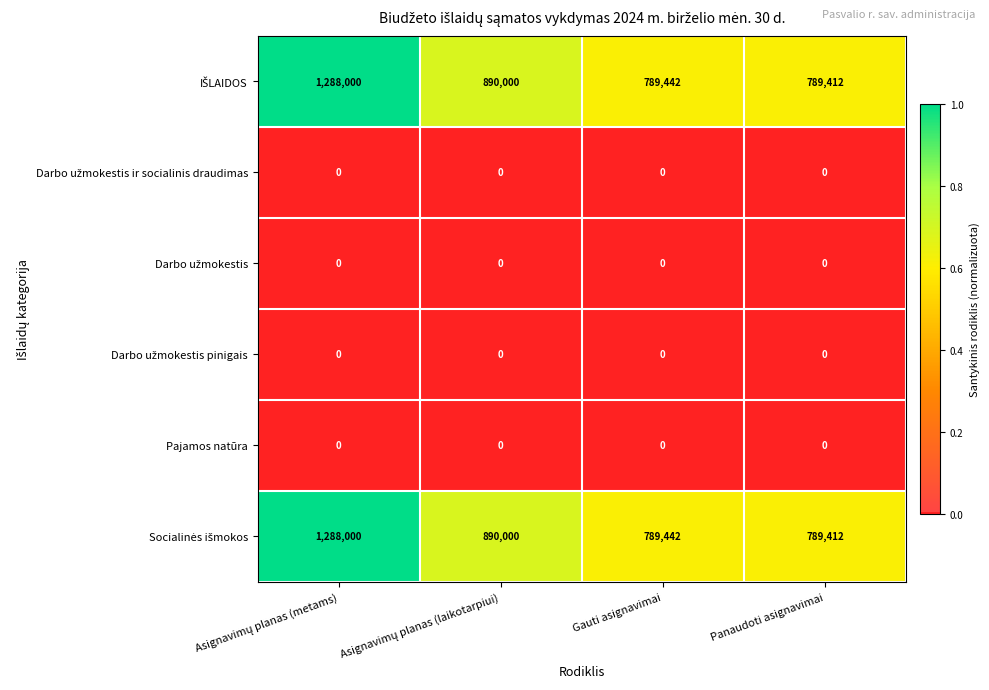

At how many categories does at least one series exceed 522107?

4